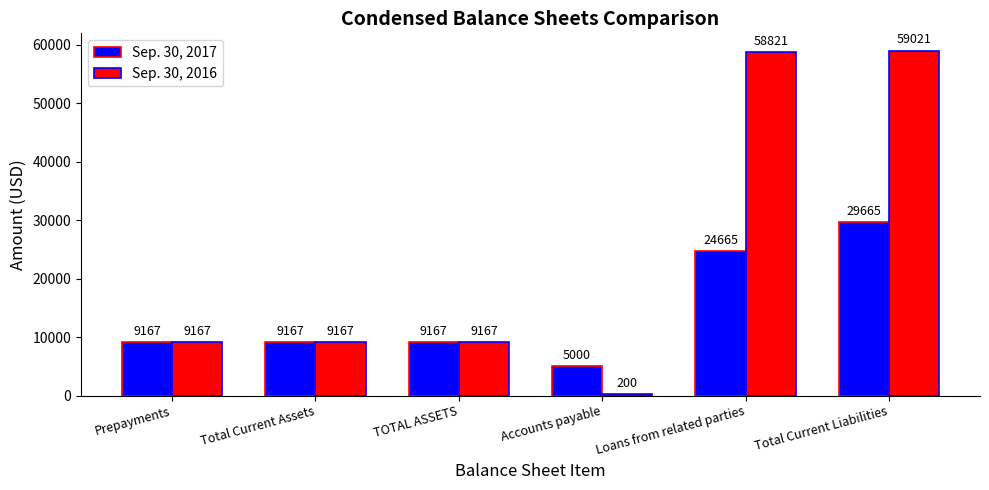

How many groups of bars are there?

6